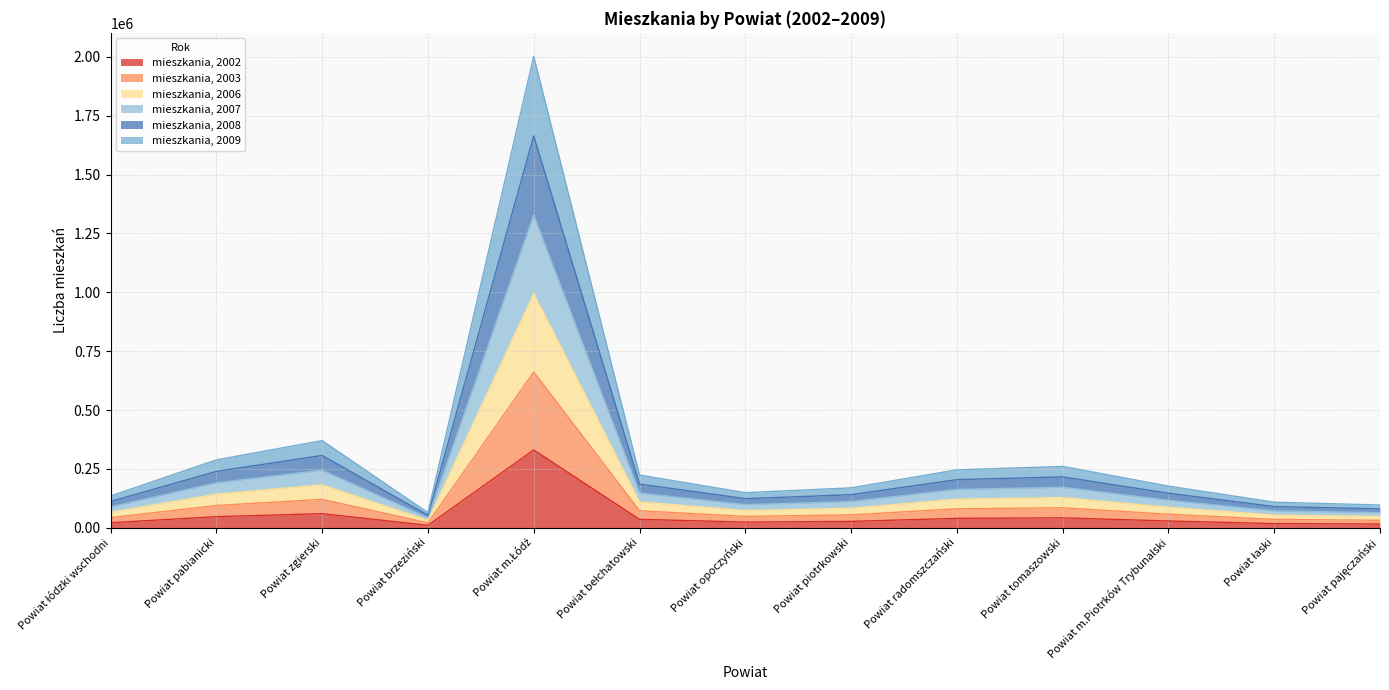

What is the total value across all series at Powiat pabianicki?

288262